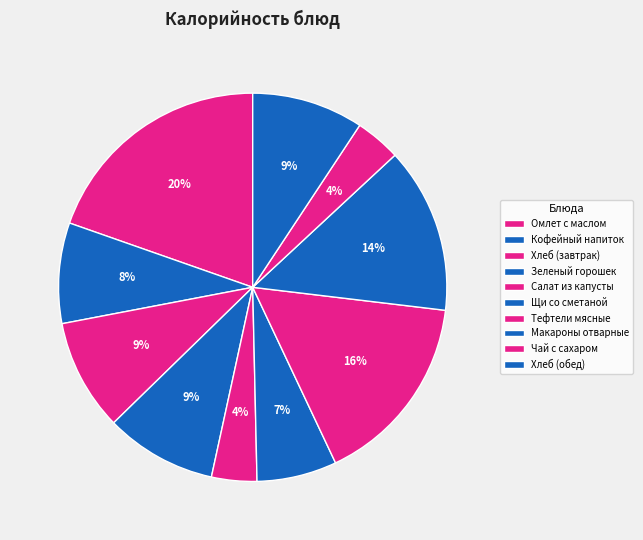

Count the number of slices in the pie.

10